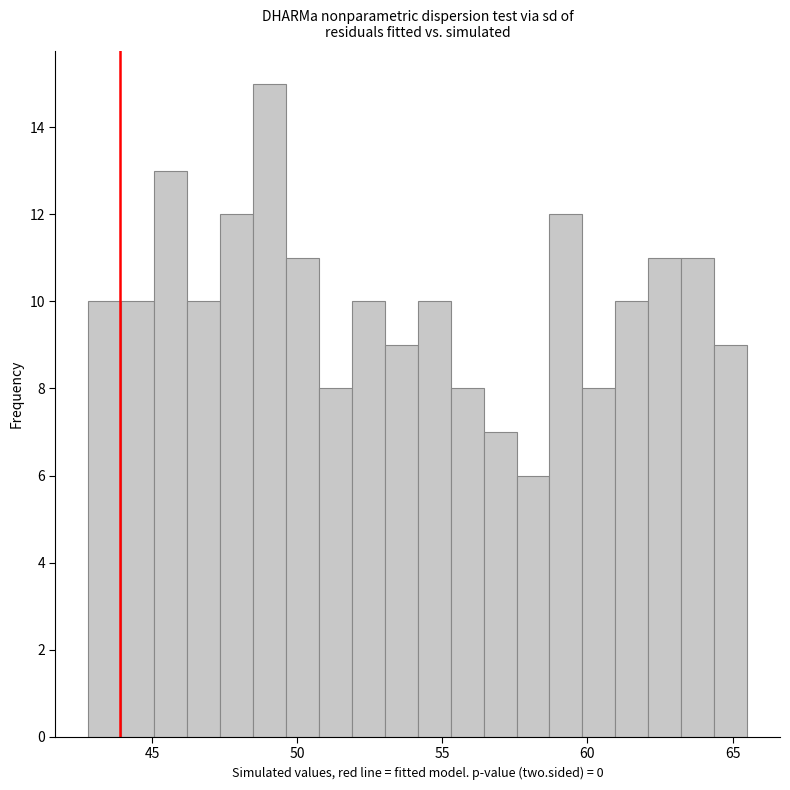

Read against the x-axis, roughly where is the centre of the tallest bar?

49.0